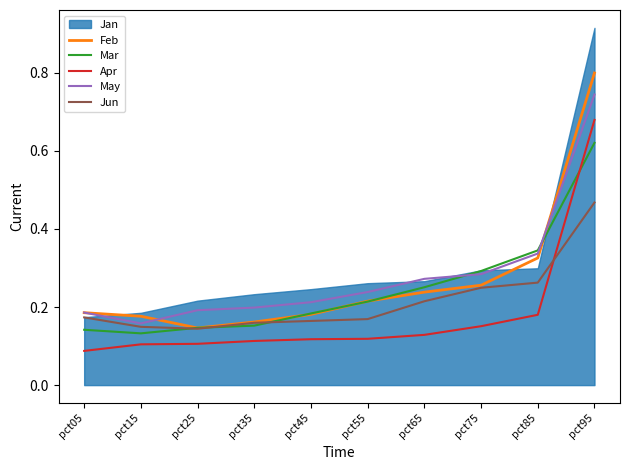

Read the Feb value at pct05.

0.2